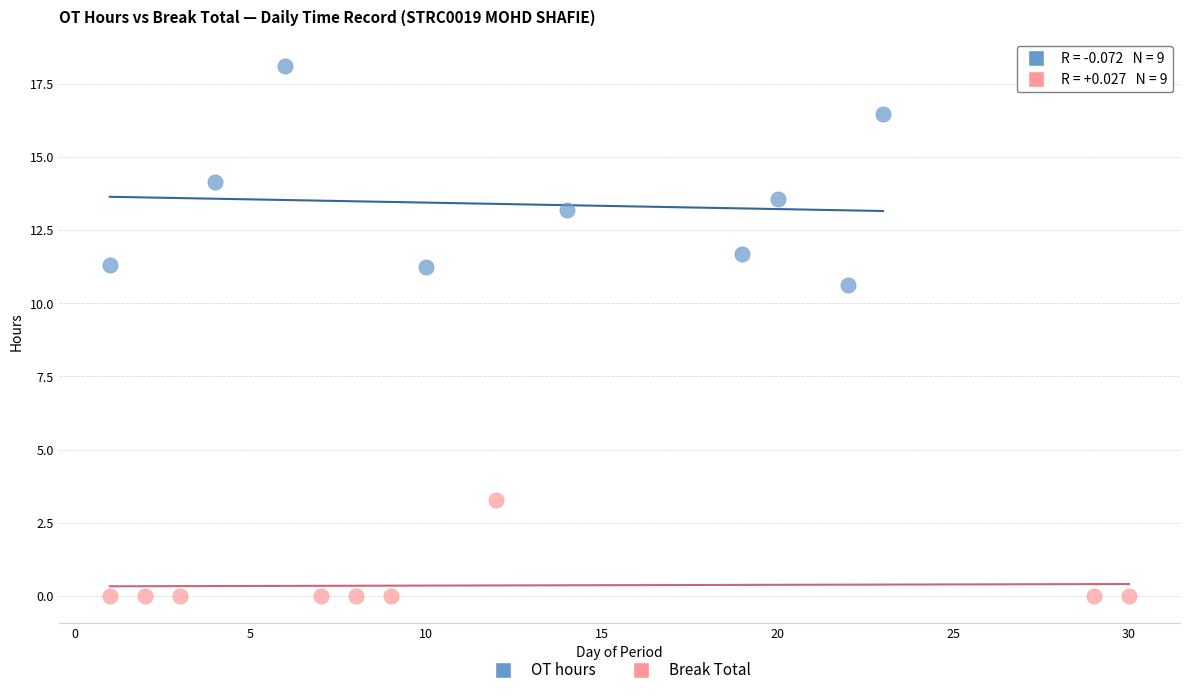

Which series contains the highest Y value?

OT hours